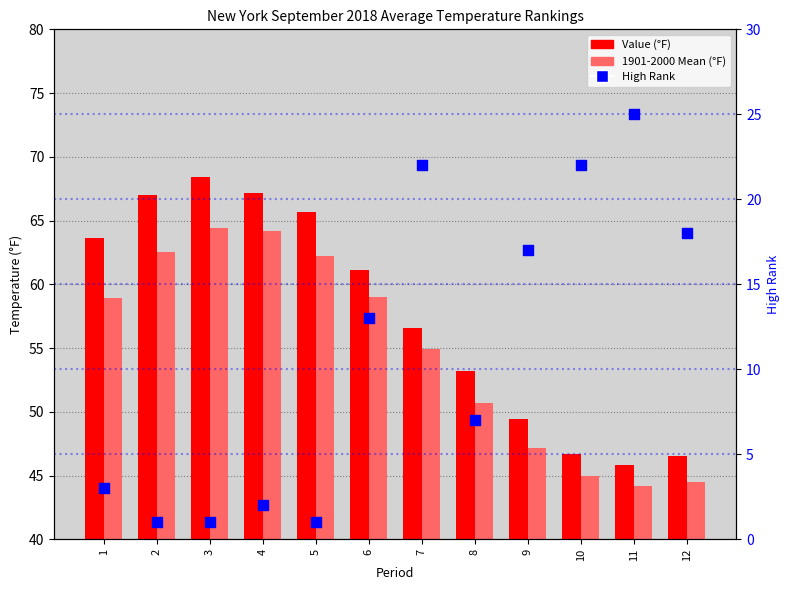

Which series contains the lowest Y value?

High Rank